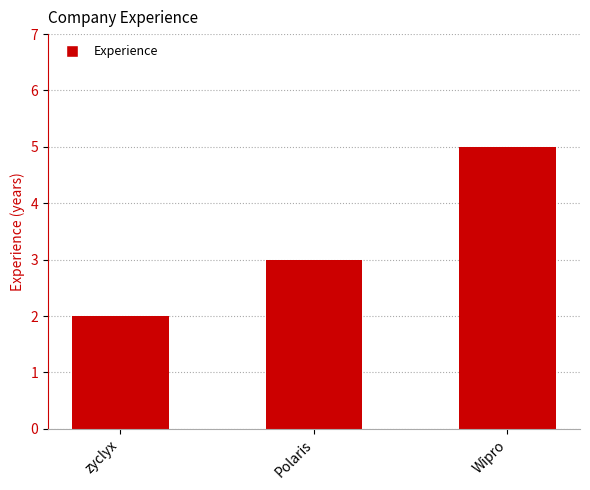

Between Wipro and Polaris, which is larger?

Wipro